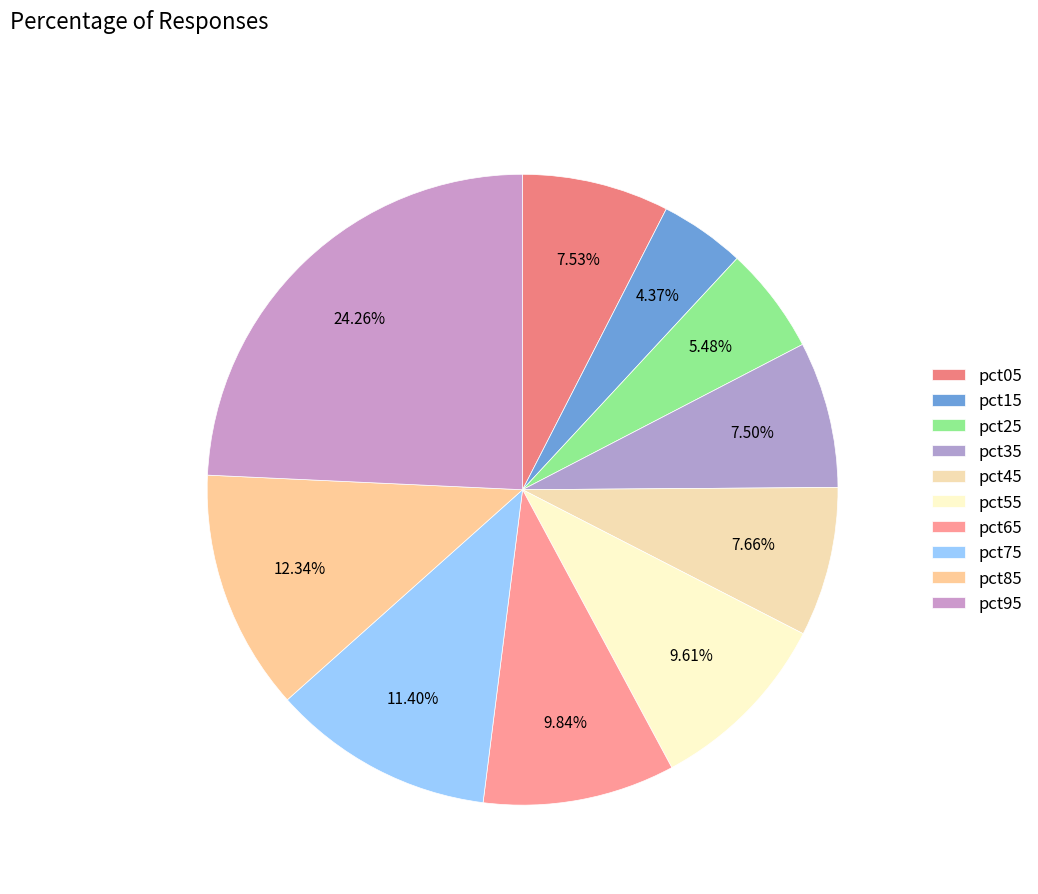

What percentage is the pct65 slice, to the nearest percent?

10%